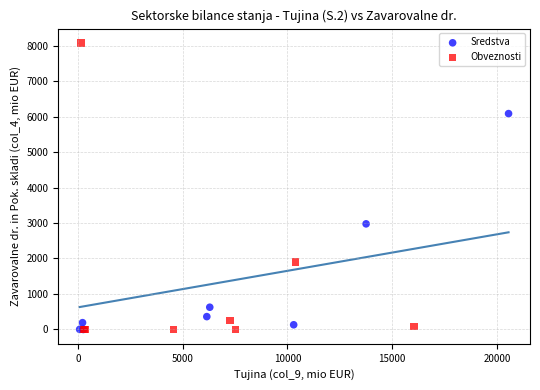

Which series contains the highest Y value?

Obveznosti